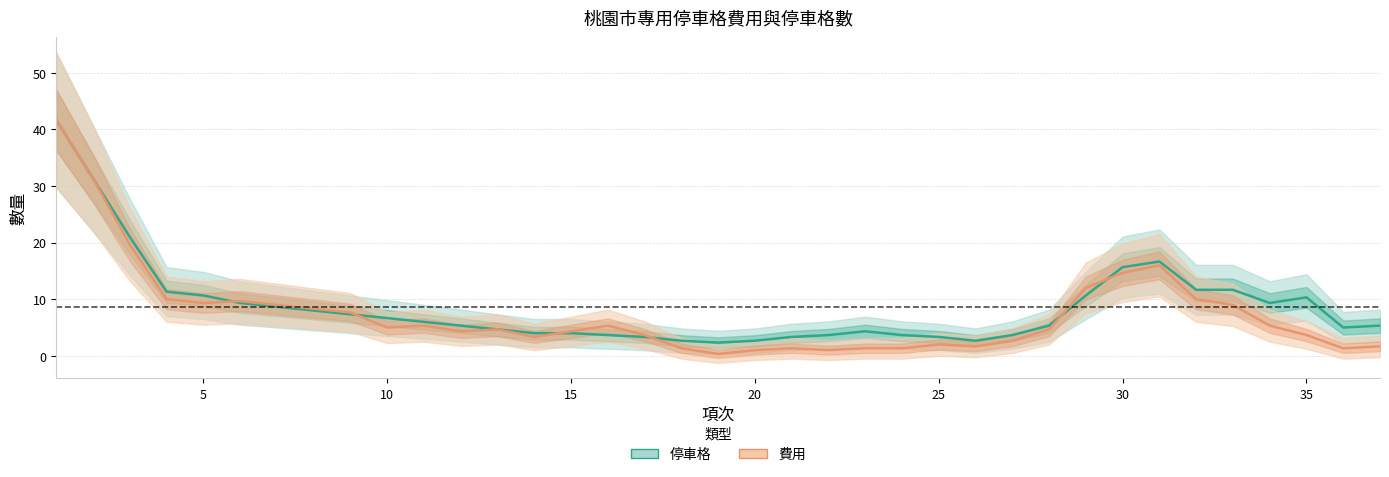

Is the value of 停車格 at 17 greater than the value of 費用 at 20?

Yes